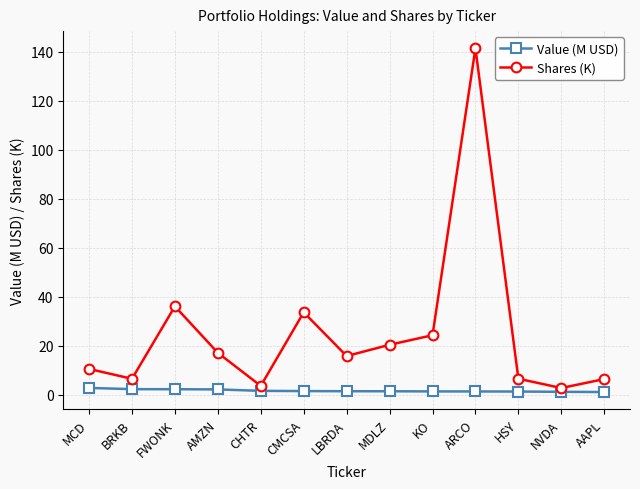

What are all the series names shown in the legend?

Value (M USD), Shares (K)